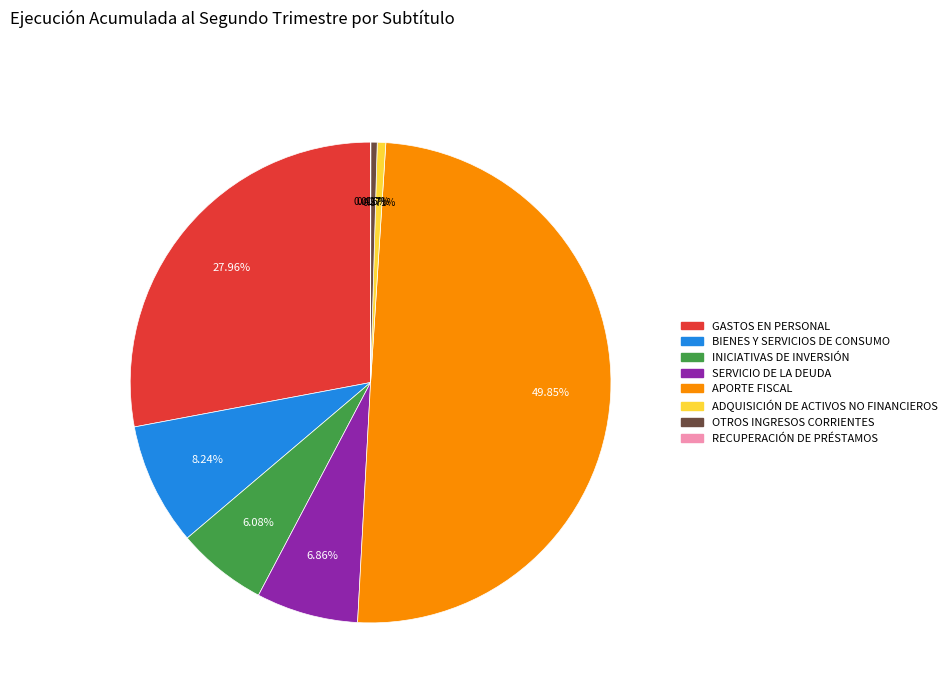

Which category has the biggest portion of the pie?

APORTE FISCAL